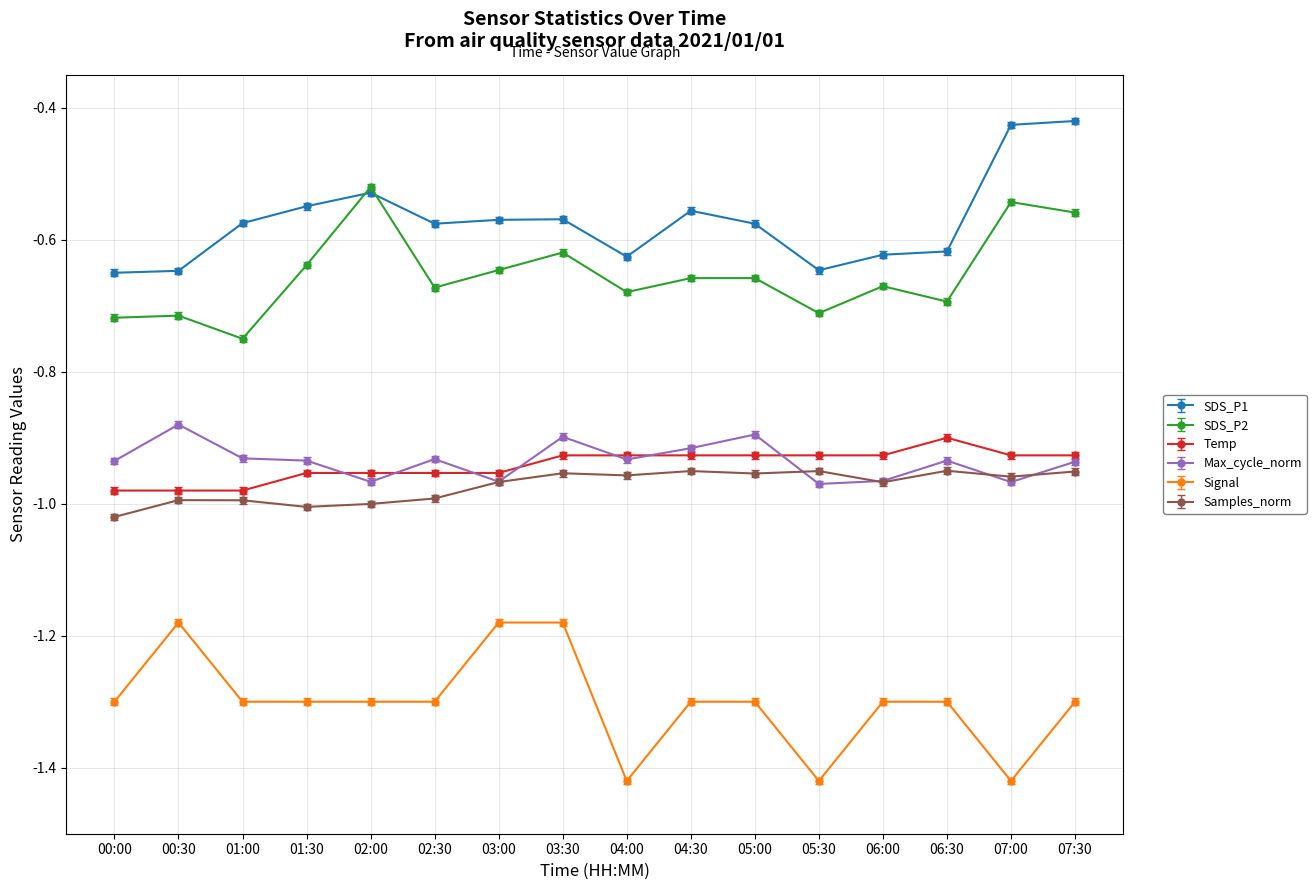

At which label does Temp reach its peak?

06:30